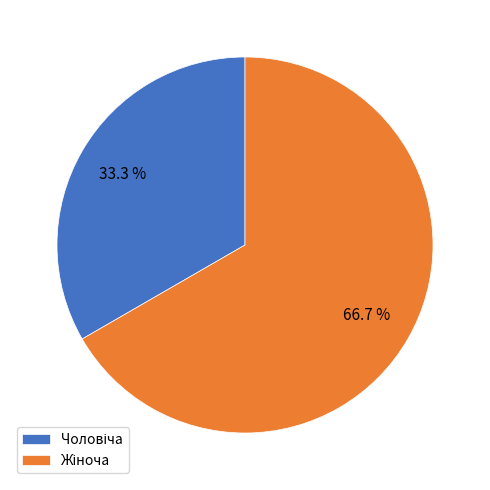

Does any single category account for the majority?

Yes